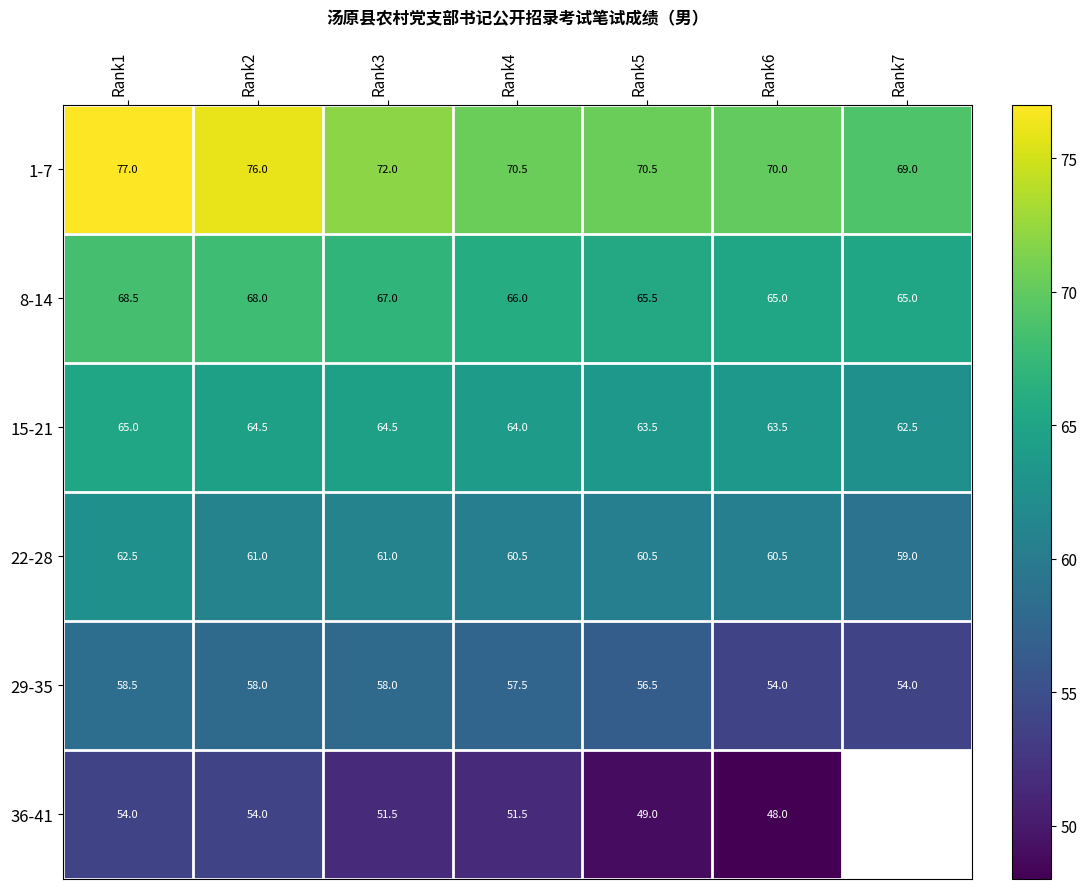

At which label does 29-35 first exceed 57?

Rank1